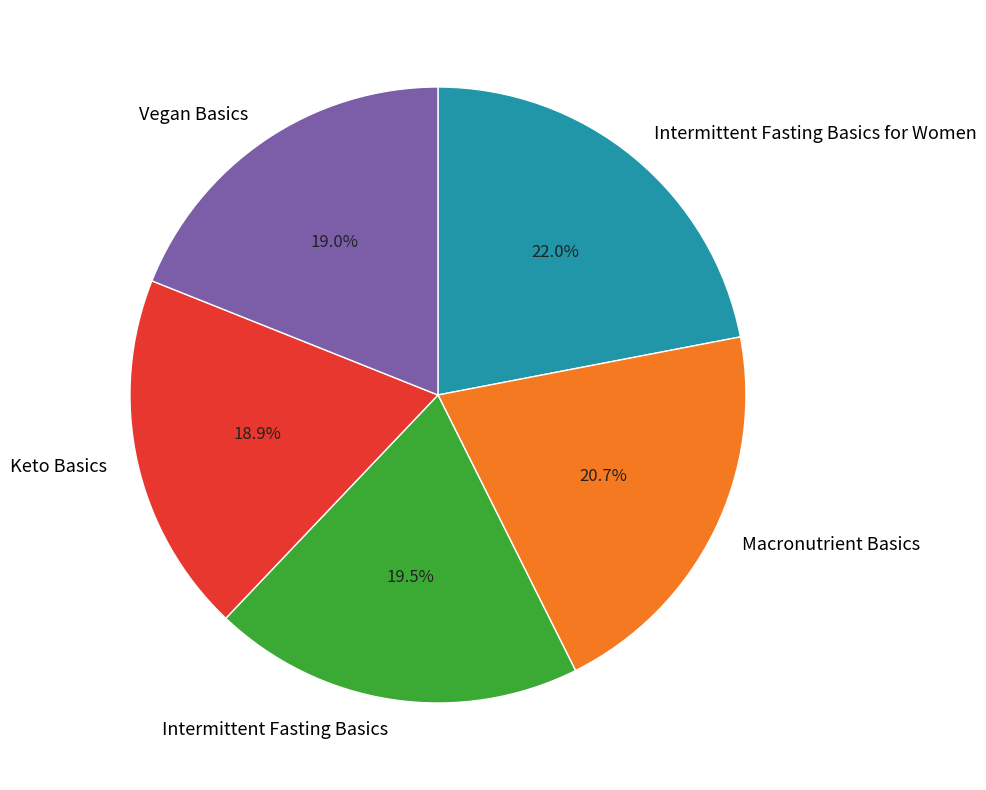

What is the largest slice in the pie chart?

Intermittent Fasting Basics for Women